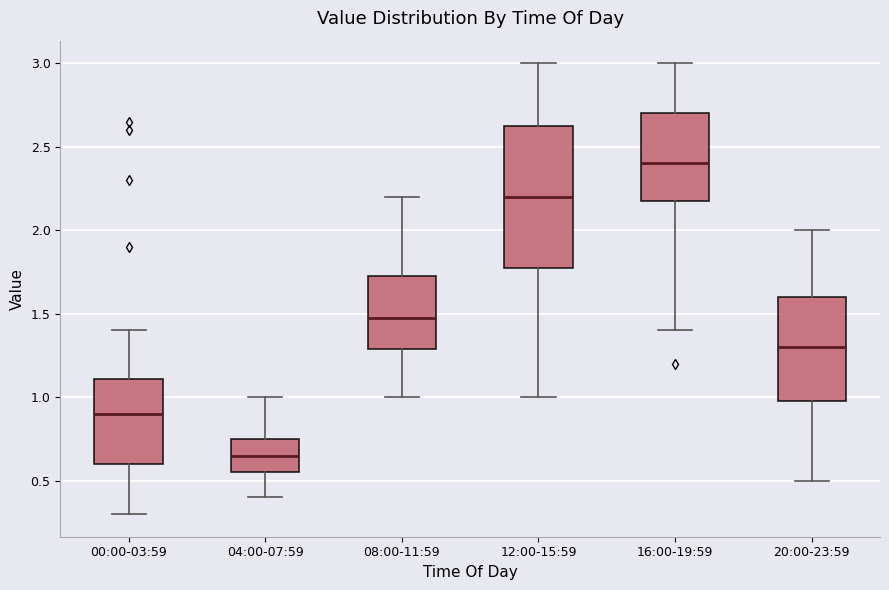

Which box is the tallest, from its lower edge to its upper edge?

12:00-15:59